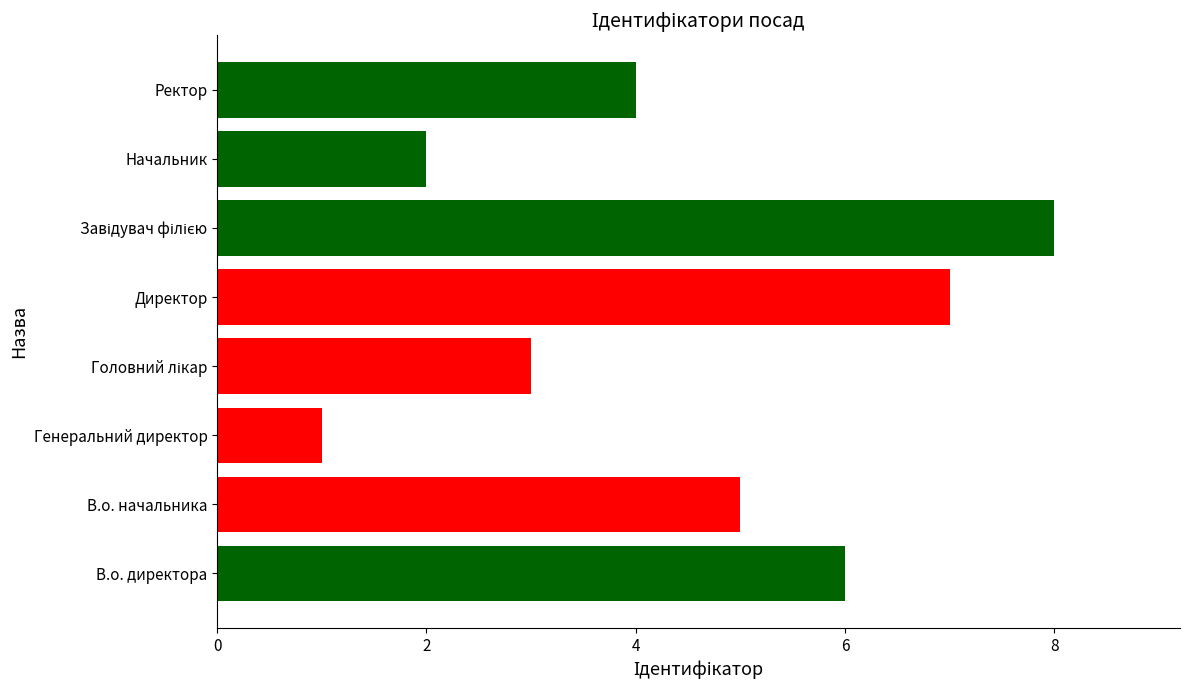

Reading bottom to top, extract all data points from this chart.

6	5	1	3	7	8	2	4